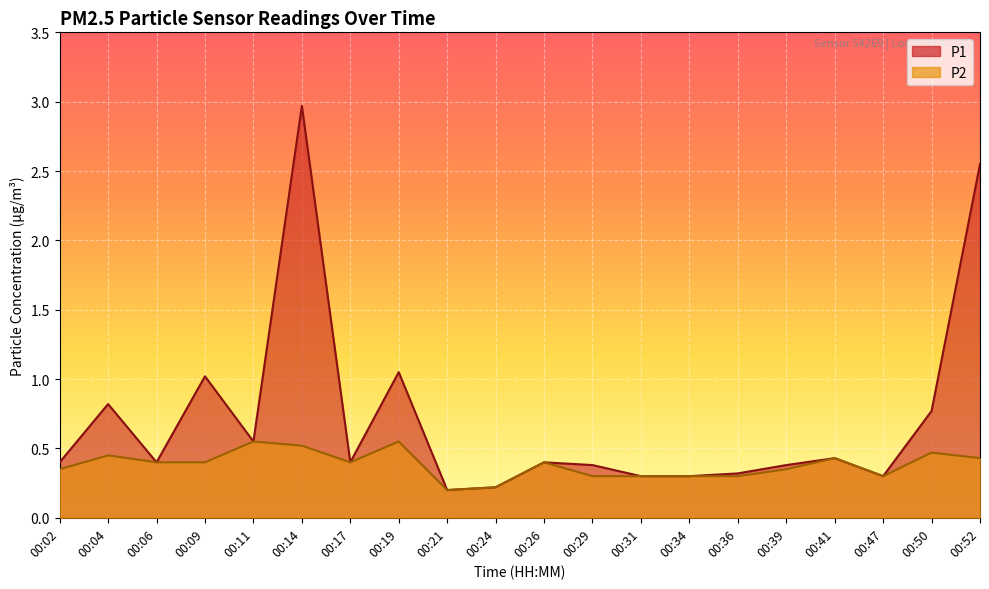

Which has a higher value, 00:52 or 00:29?

00:52